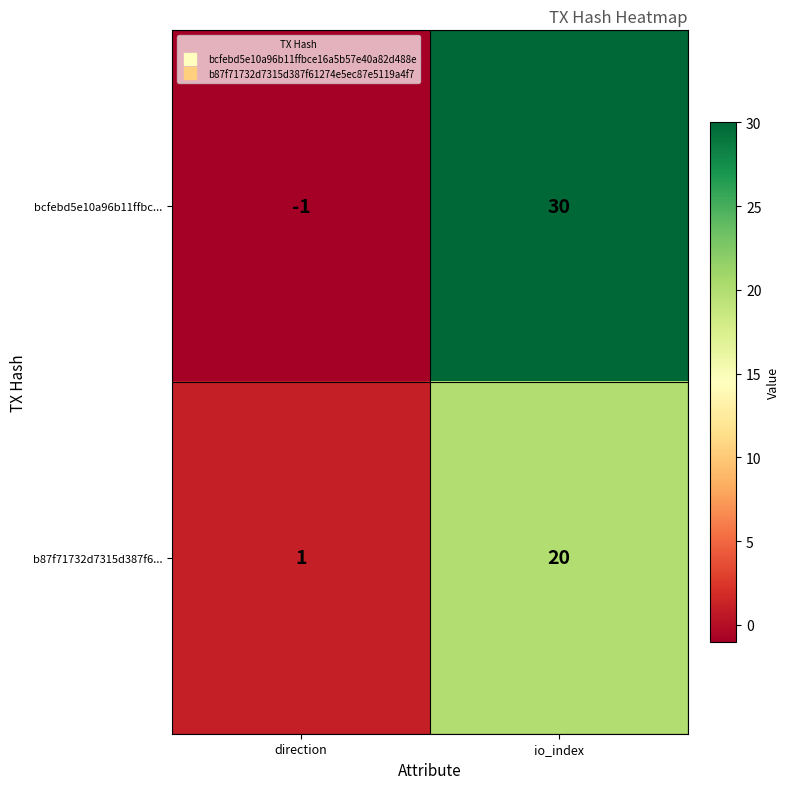

Between direction and io_index, which series saw the biggest shift?

bcfebd5e10a96b11ffbc...